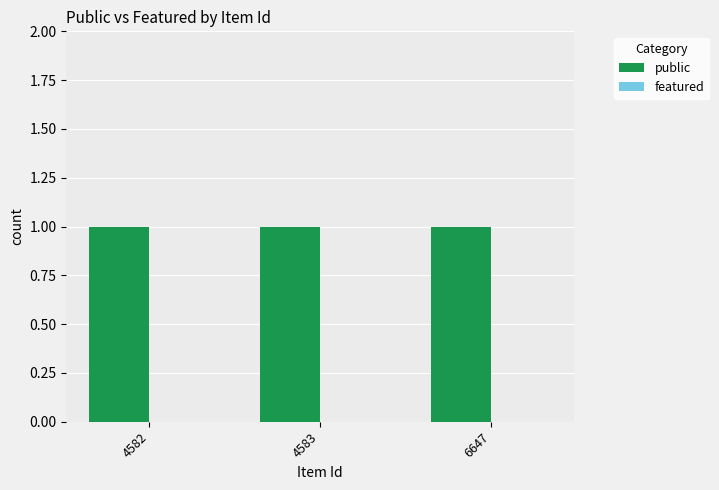

Between 4582 and 6647, which is larger?

4582